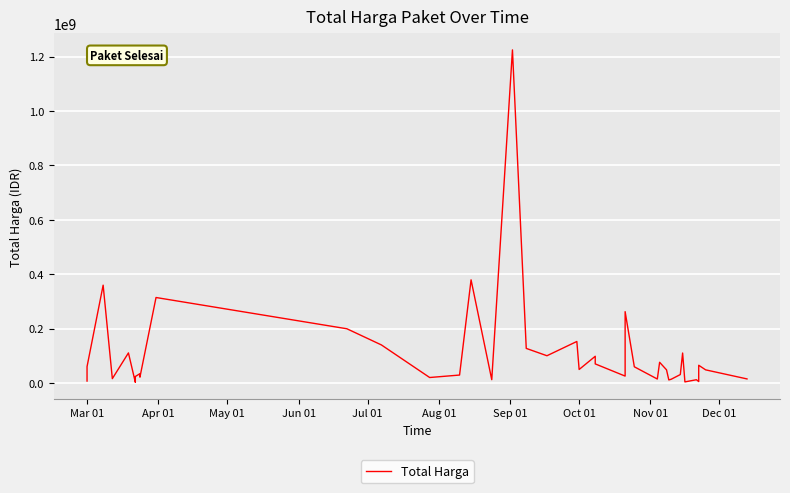

True or false: the data has more than 0 interior local peaks.

True